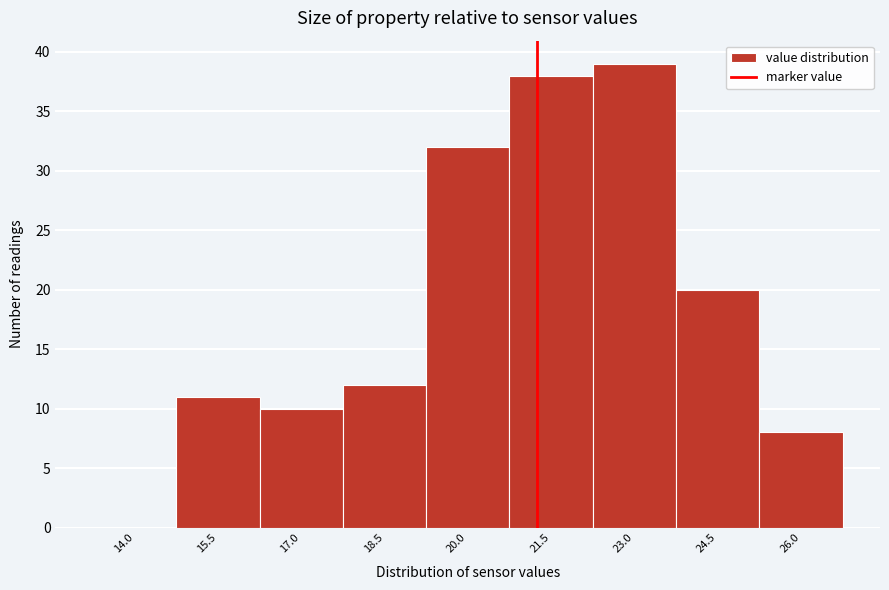

Reading left to right, extract all data points from this chart.

14.0=0	15.5=11	17.0=10	18.5=12	20.0=32	21.5=38	23.0=39	24.5=20	26.0=8